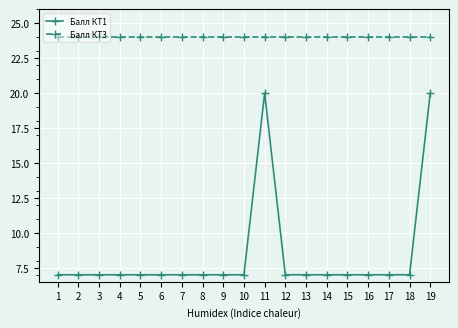

Is it true that Балл КТ3 equals 16 at 17?

False